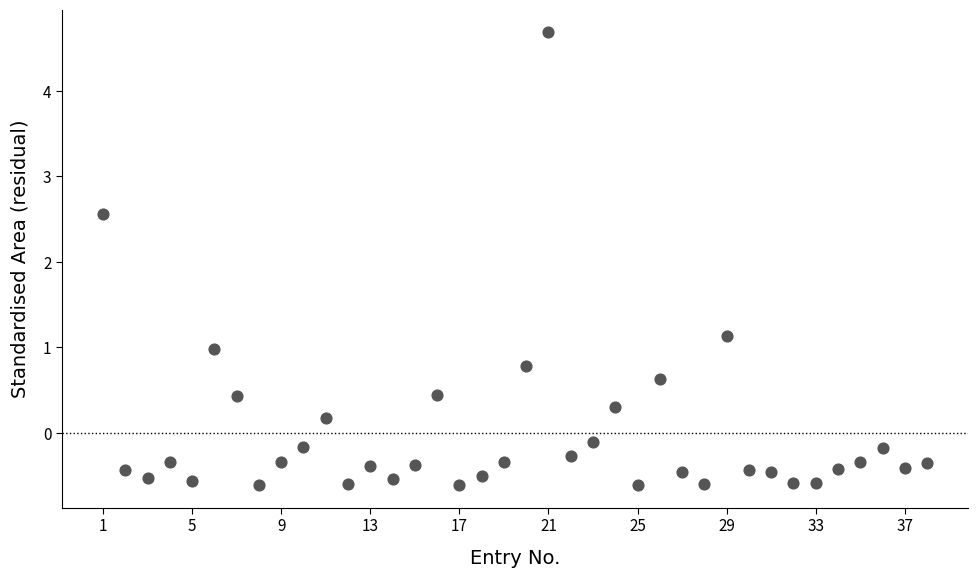

What Y value in the scatter plot is closest to 2?

2.6